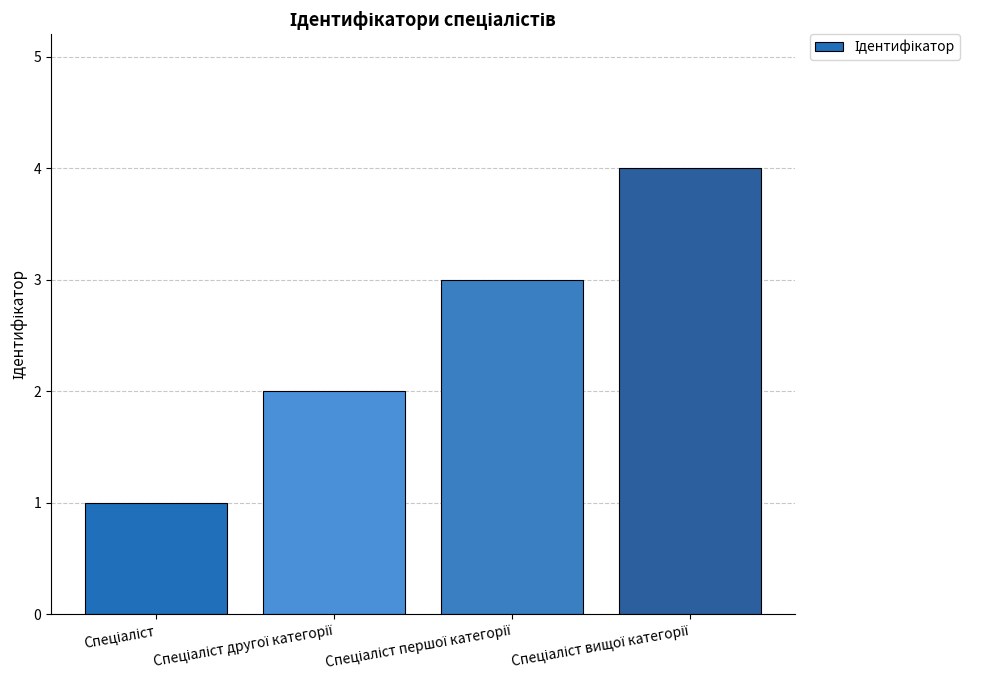

What is the maximum value shown in the chart?

4